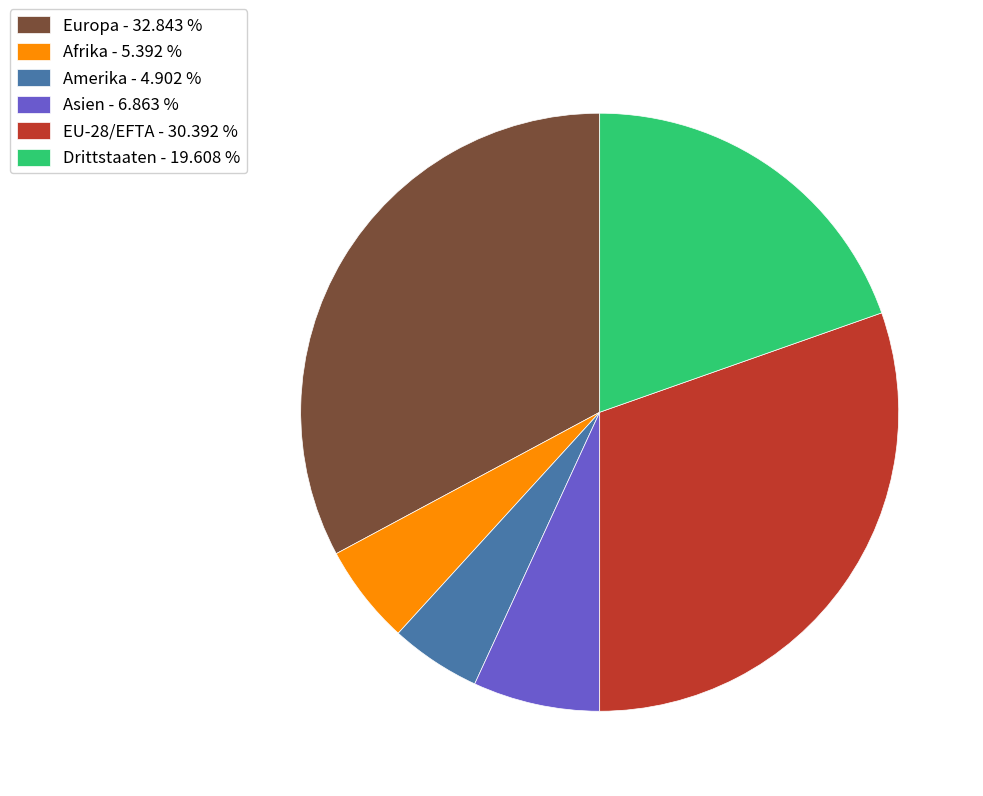

Do Afrika - 5.392 % and Drittstaaten - 19.608 % together represent more than half of the pie?

No